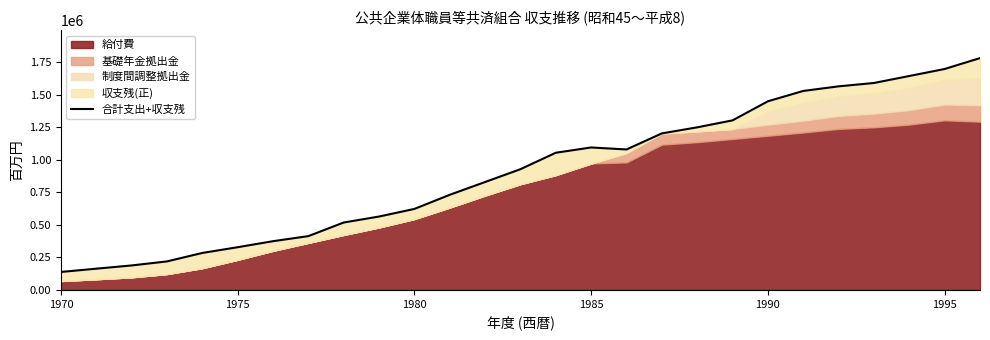

What is the minimum value shown in the chart?

138014